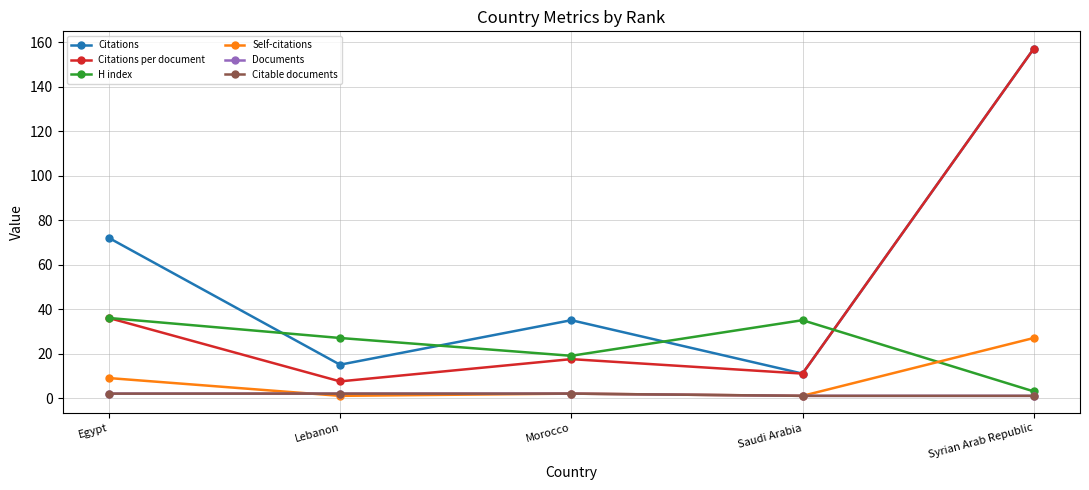

True or false: Documents has a value of 1.4 at Lebanon.

False